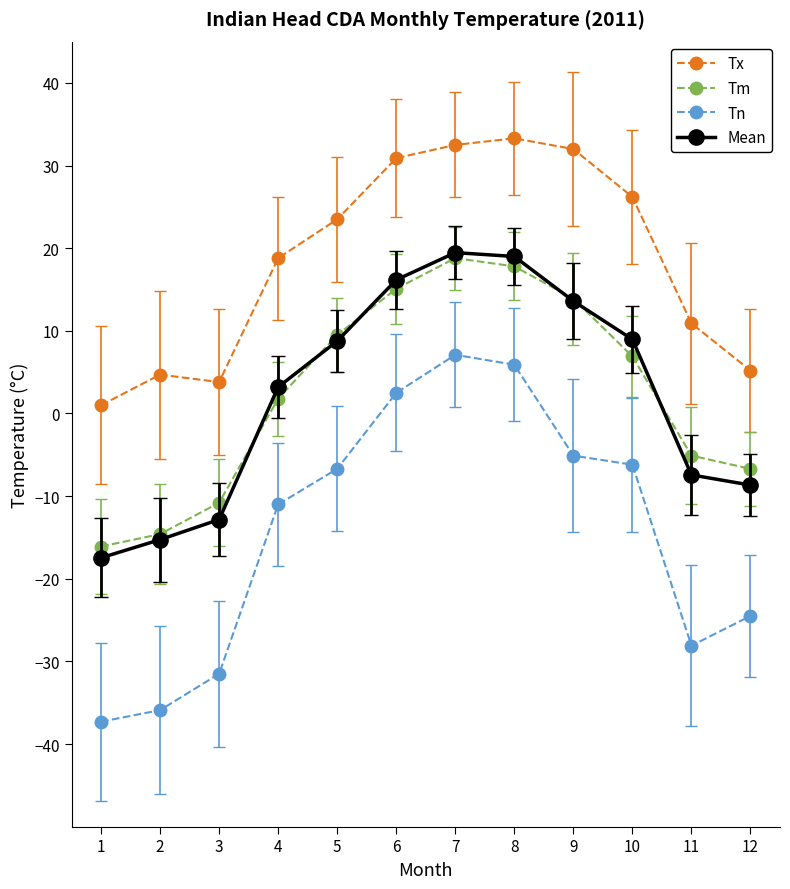

What is the value of the Tm point at the 5th from the left?

9.5